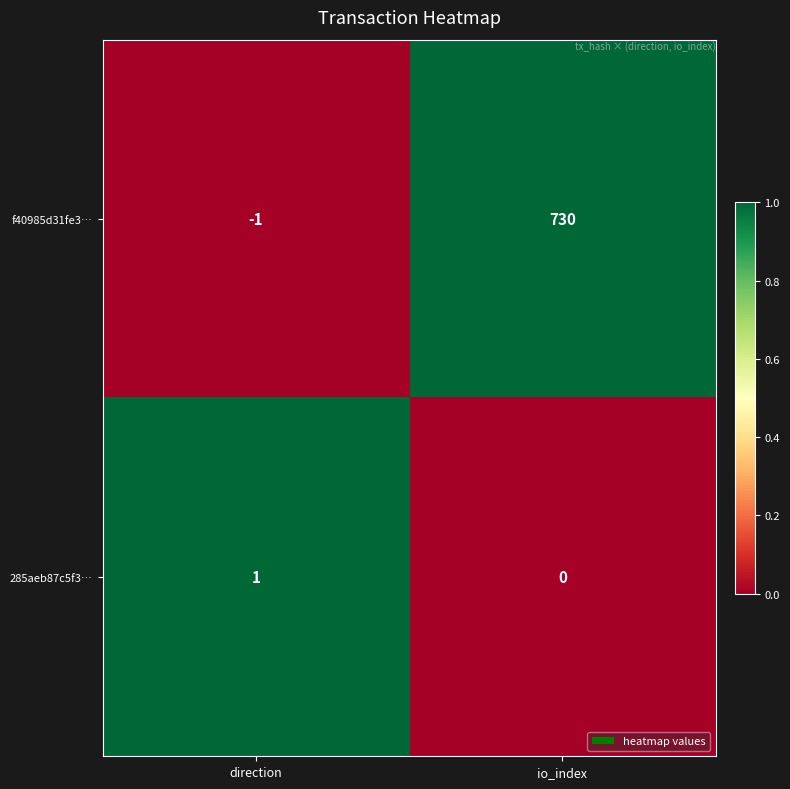

What is the sum of the f40985d31fe3… values at io_index and direction?

729